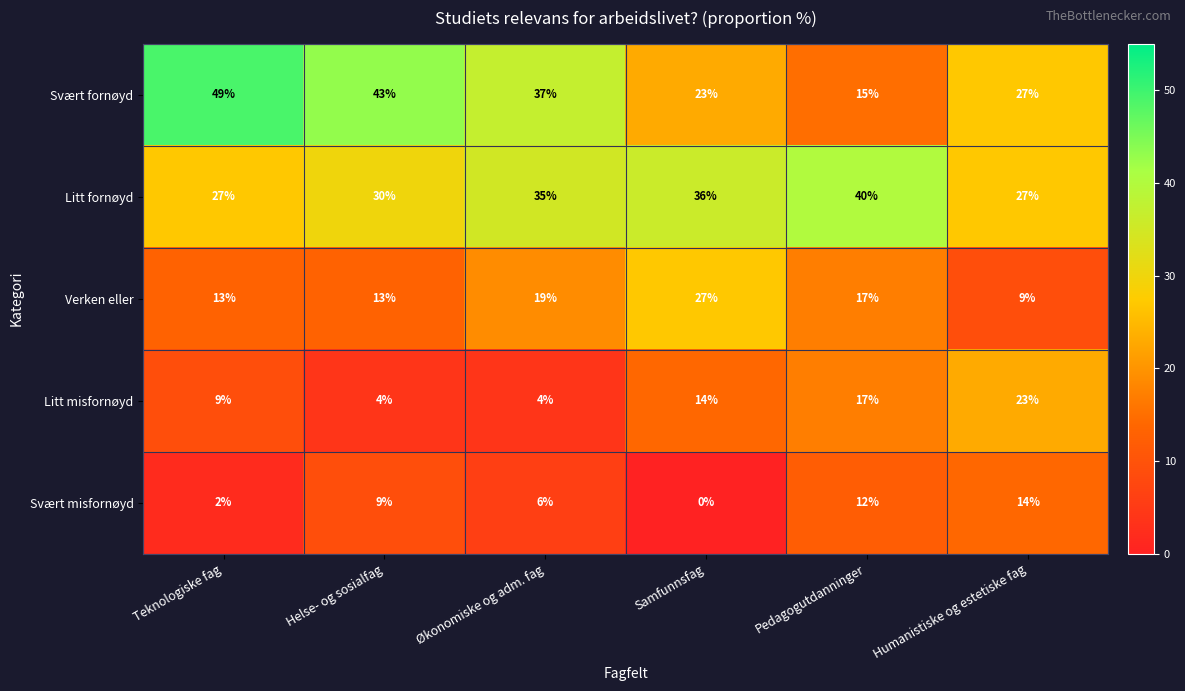

Which category has the highest value in the Litt fornøyd series?

Pedagogutdanninger